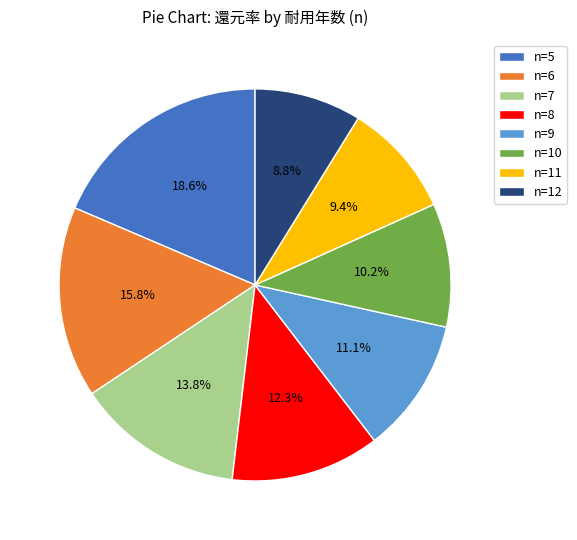

To the nearest percent, what percentage of the pie is n=10?

10%